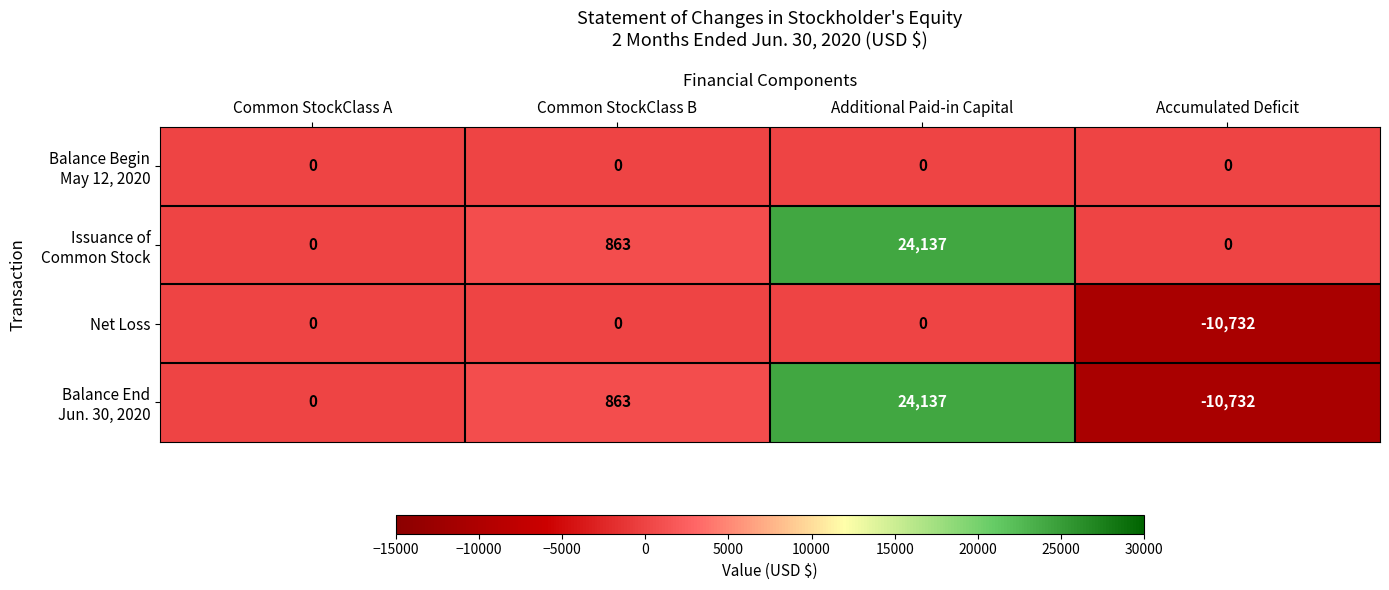

True or false: Net Loss has a value of 0 at Common StockClass A.

True